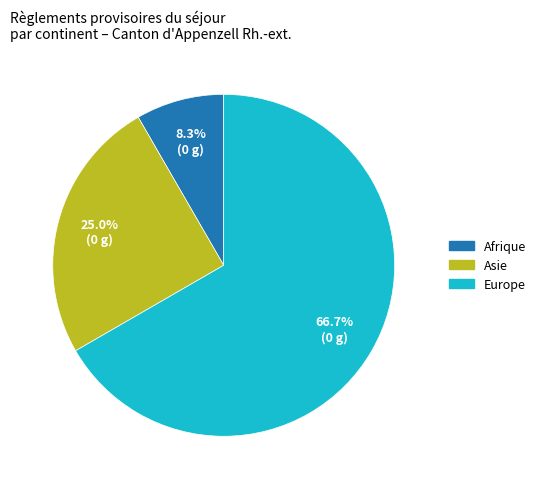

How many segments does this pie chart have?

3